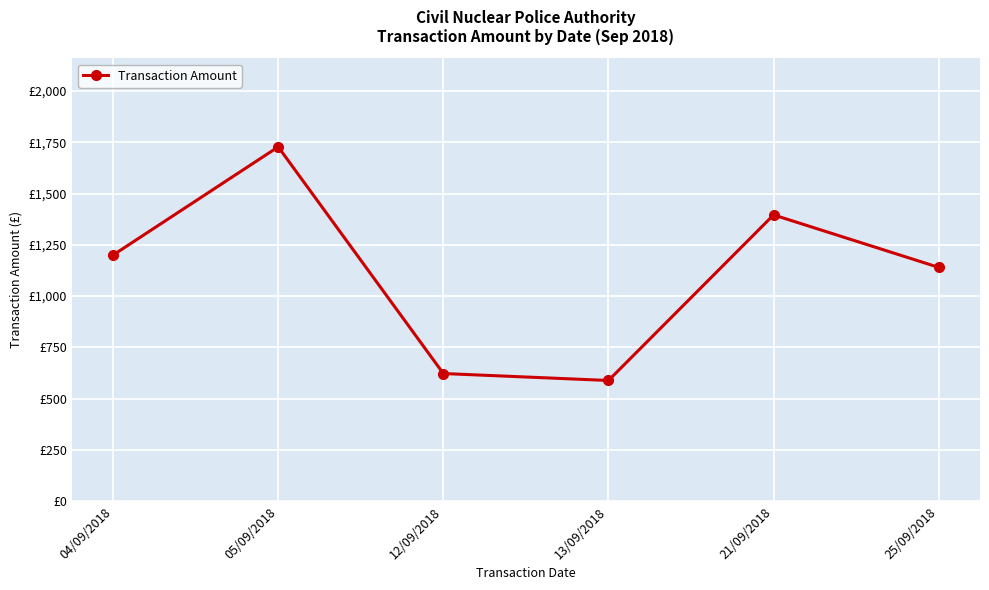

How many lines are shown in the chart?

1